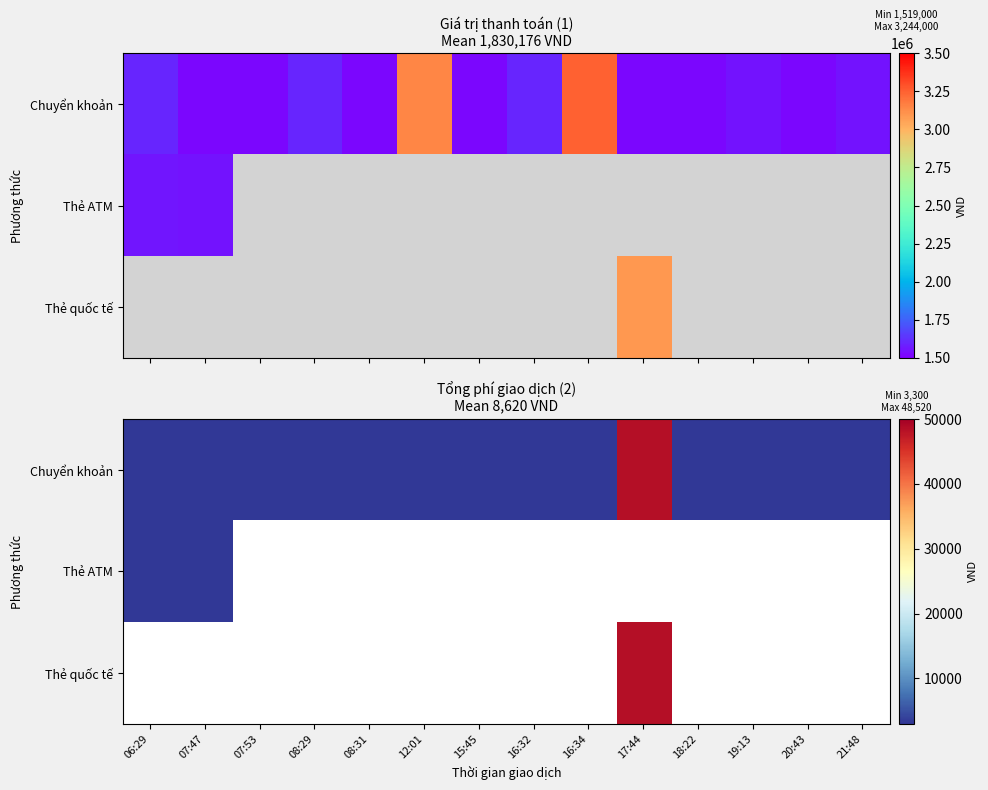

Which series has the largest total across all categories?

Chuyển khoản